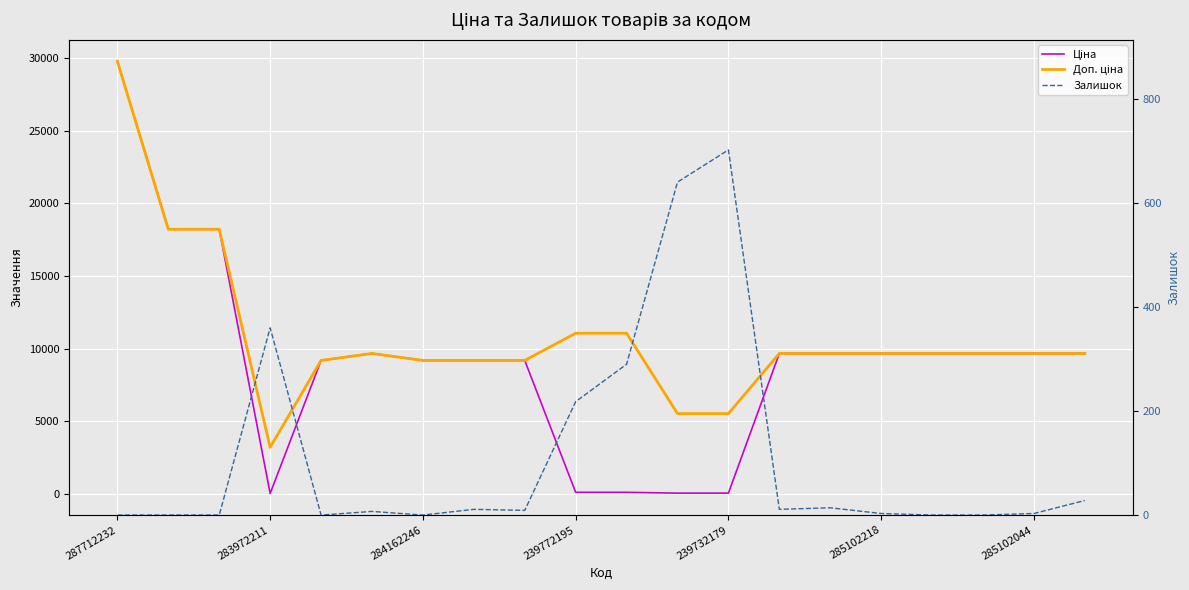

What is the minimum value for Ціна?

32.0